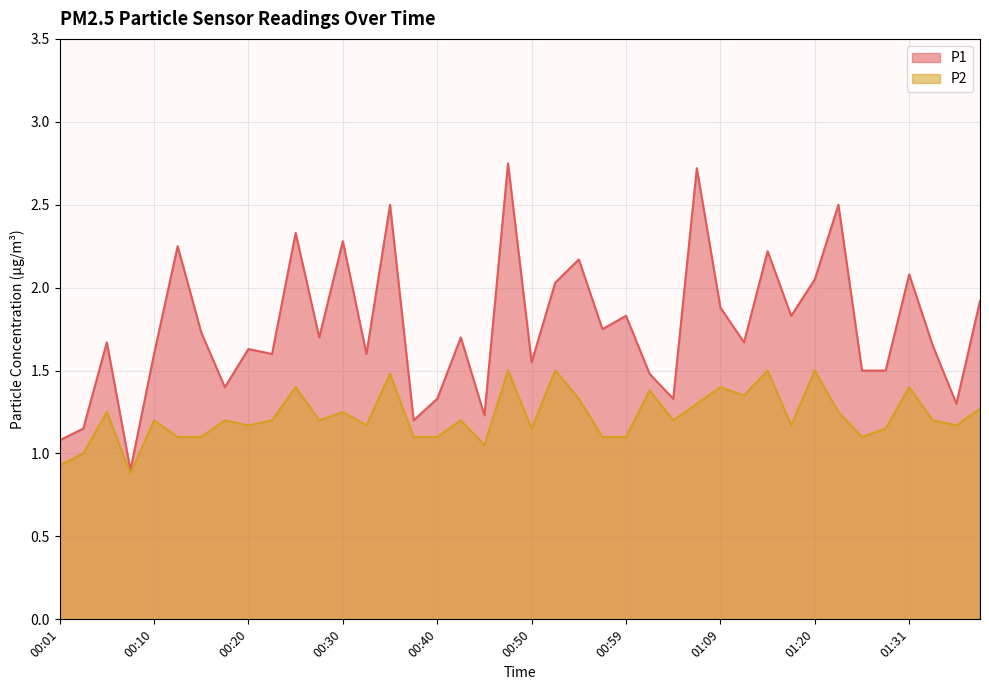

What is the total value across all series at 00:13?

3.4